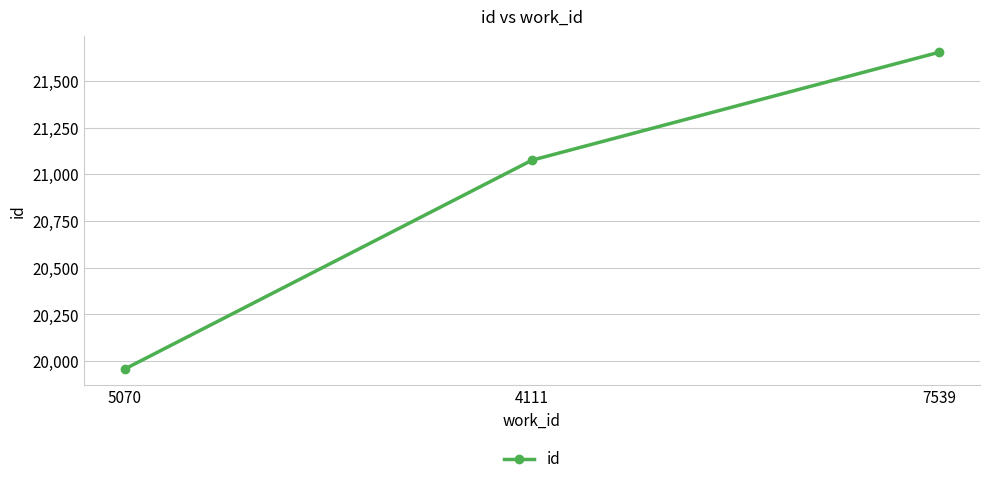

Is this an area chart (filled region under the line)?

No